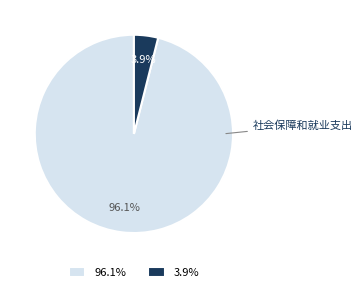

To the nearest percent, what portion does 社会保障和就业支出 represent?

4%